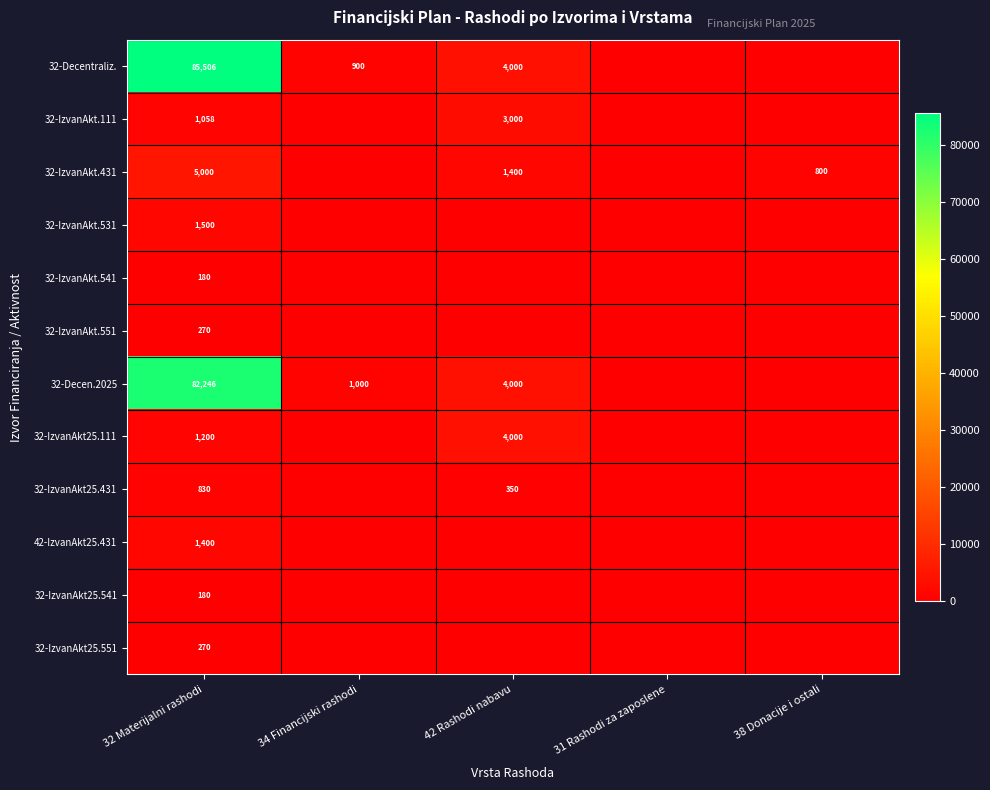

True or false: 32-IzvanAkt.111 has a value of 3000 at 42 Rashodi nabavu.

True